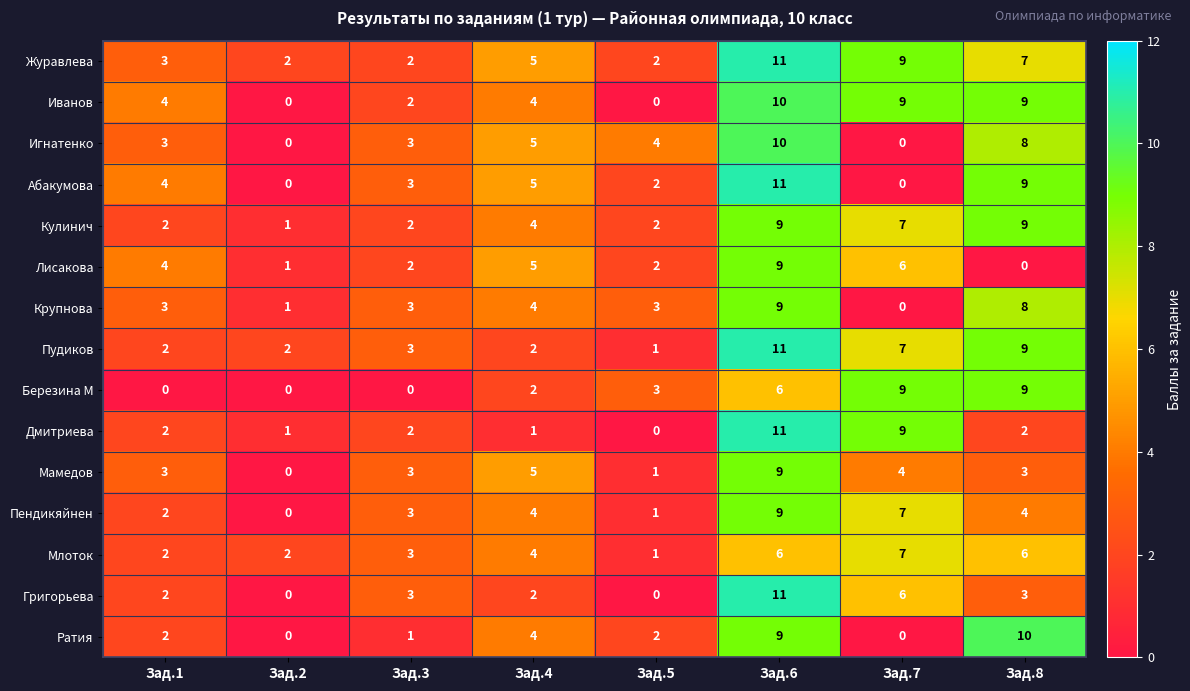

Count the number of data series in this chart.

15